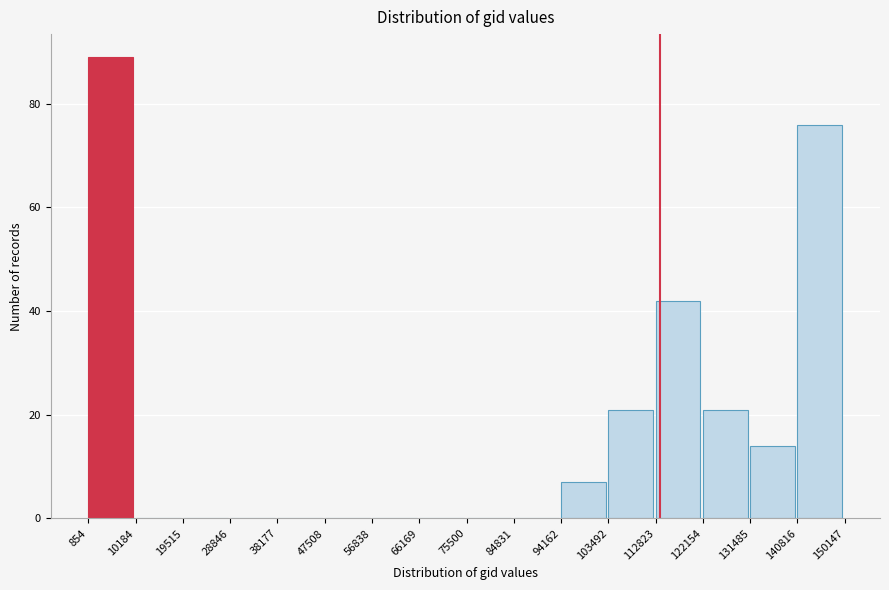

Reading left to right, list every bar in this chart as the range it spans on the x-axis followed by its height. The values are not printed on the chart, so give them approximately, as read against the axis.

854 to 10184: 90
10184 to 19515: 0
19515 to 28846: 0
28846 to 38177: 0
38177 to 47508: 0
47508 to 56838: 0
56838 to 66169: 0
66169 to 75500: 0
75500 to 84831: 0
84831 to 94162: 0
94162 to 103492: 8
103492 to 112823: 22
112823 to 122154: 42
122154 to 131485: 22
131485 to 140816: 14
140816 to 150147: 76